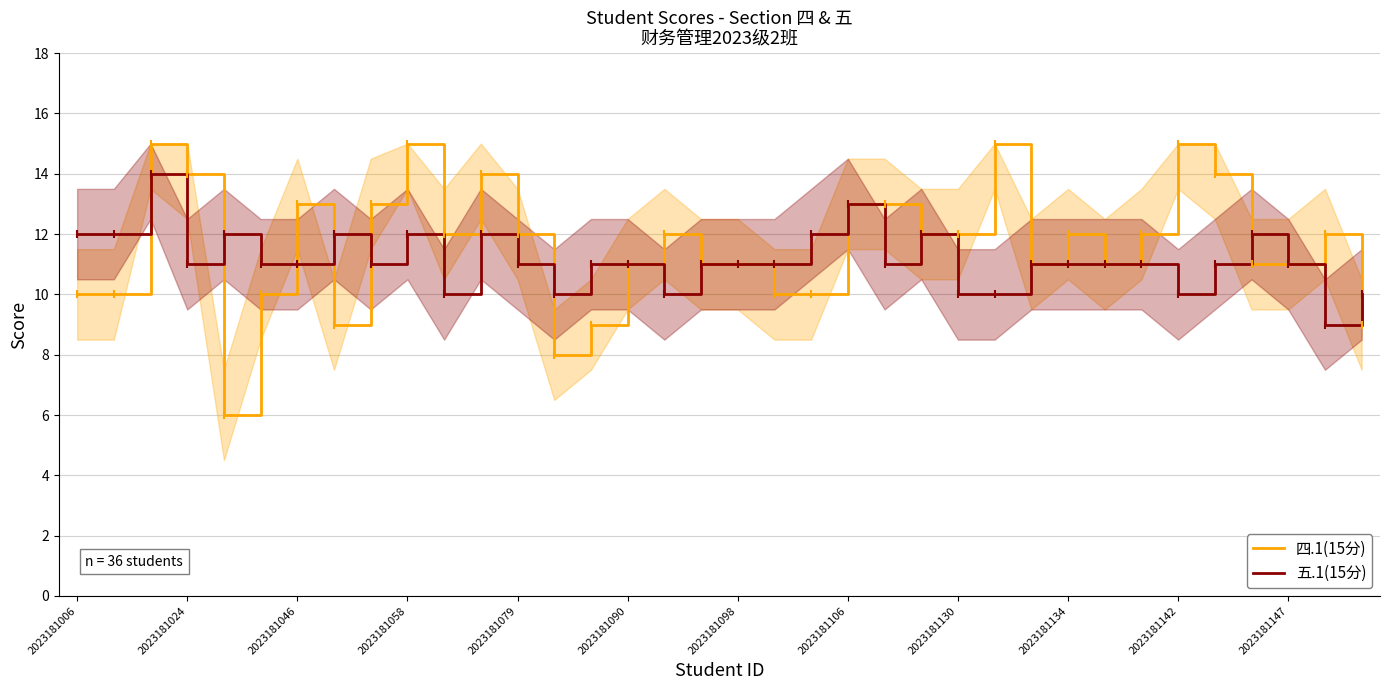

What is the minimum value for 五.1(15分)?

9